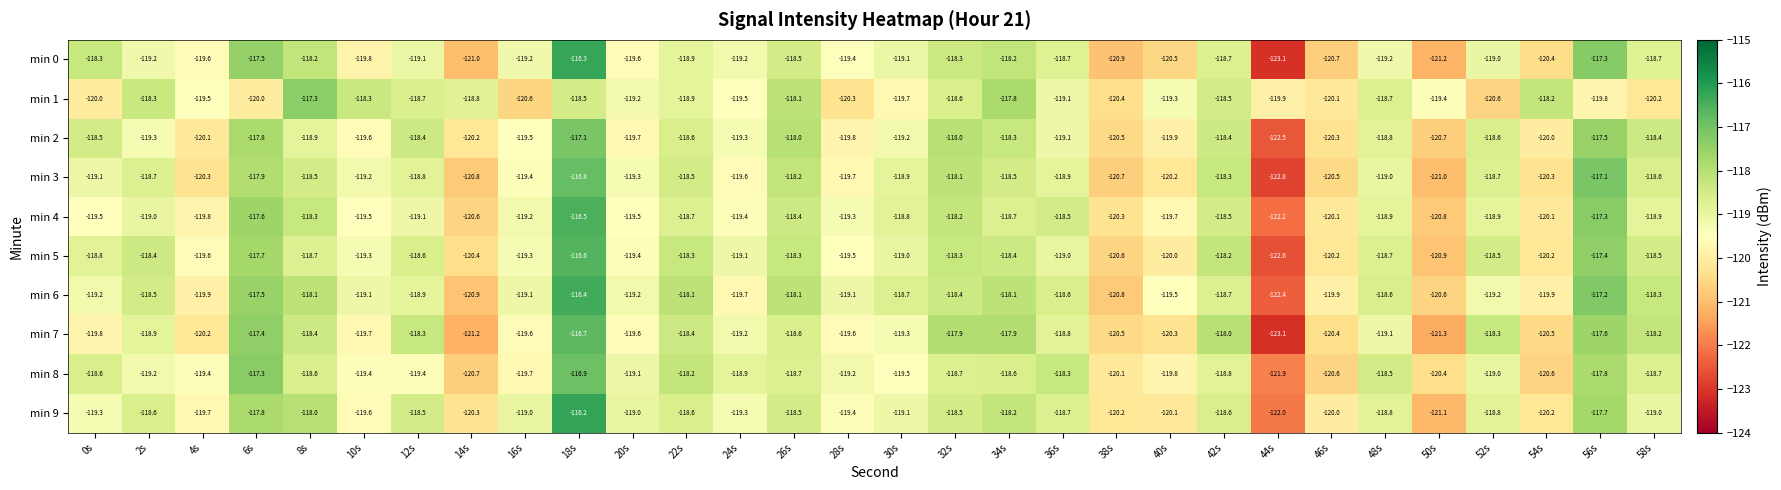

What is the total value across all series at 22s?

-1185.2